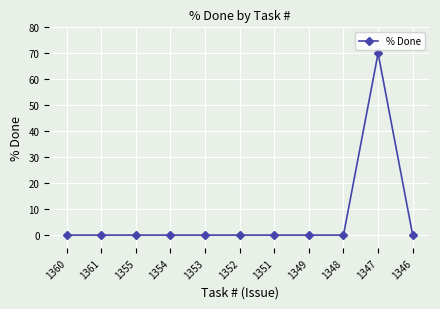

What position from the left is 1353?

5